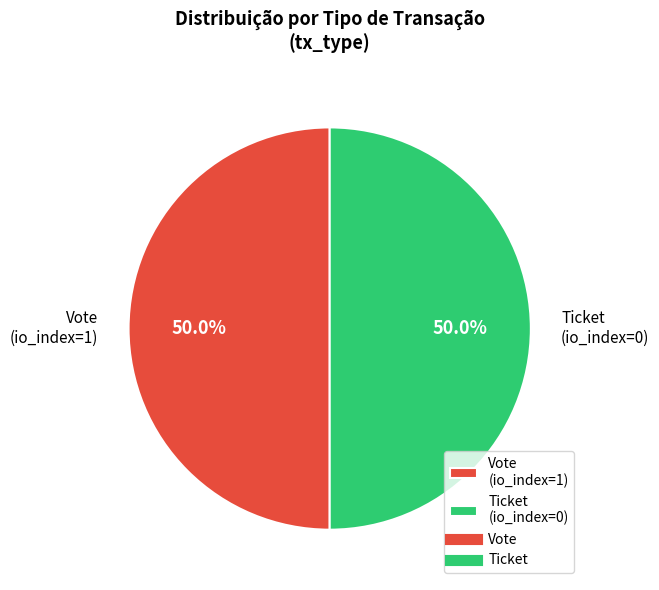

To the nearest percent, what portion does Vote represent?

50%